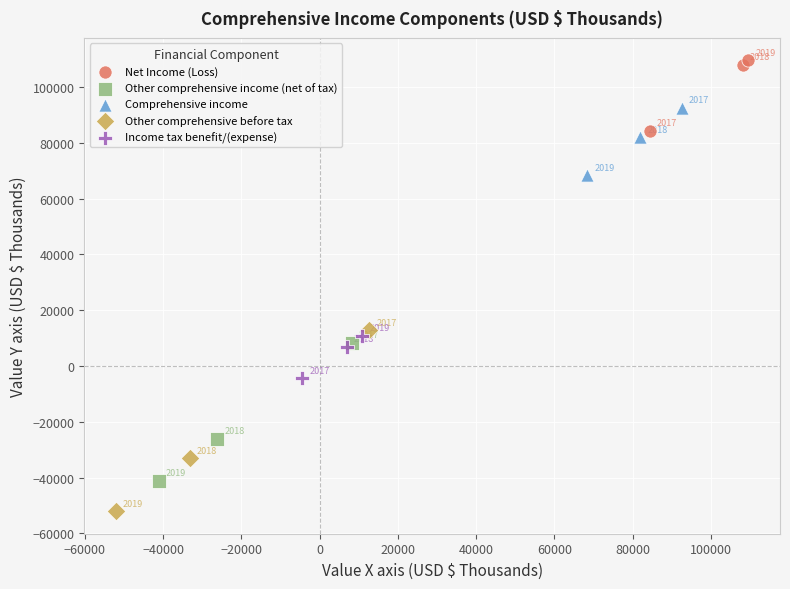

Which series reaches the minimum Y coordinate?

Other comprehensive before tax